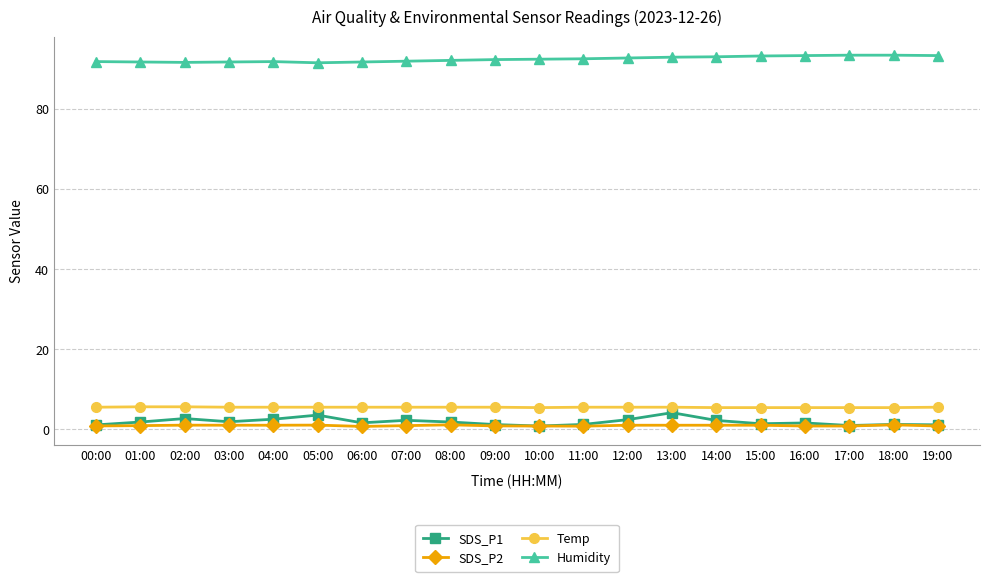

True or false: SDS_P2 has more than 1 points higher than both neighbors.

True